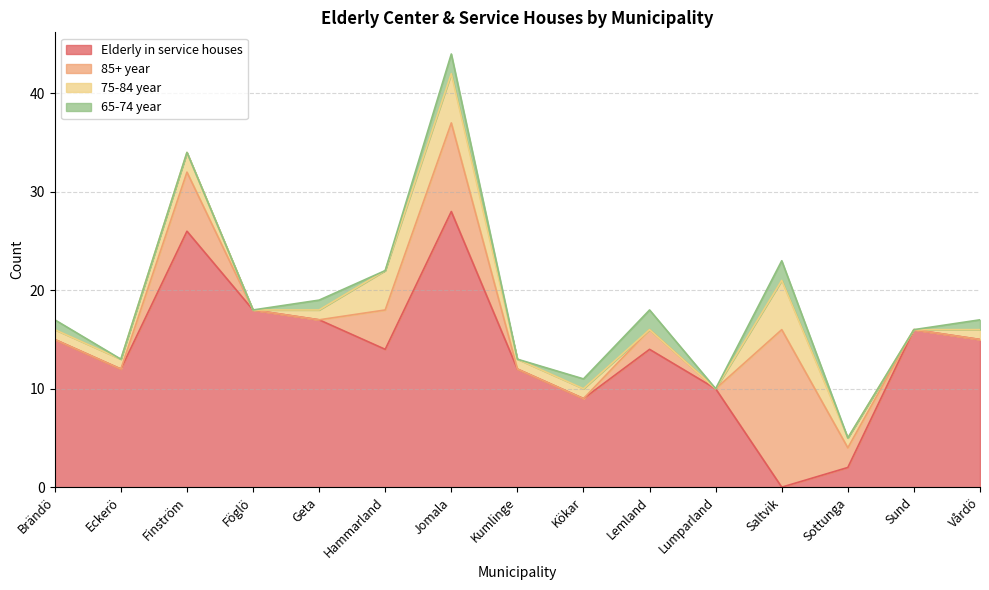

At which category does the chart reach its peak across all series?

Jomala